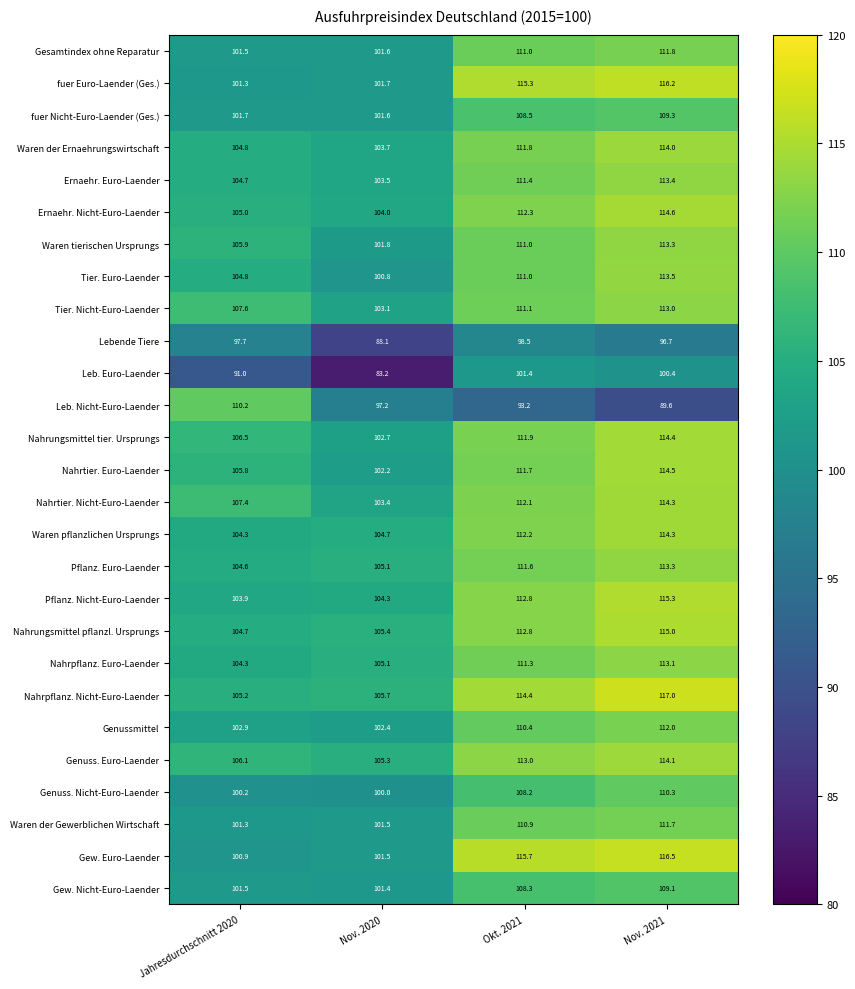

What is the minimum value shown in the chart?

83.2